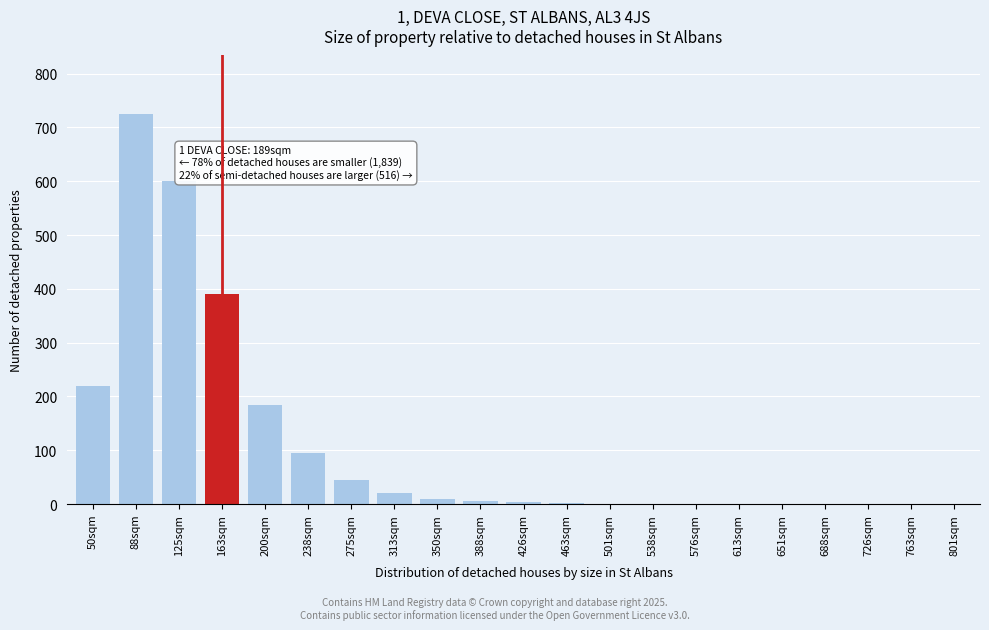

What is the sum of all values?

2302